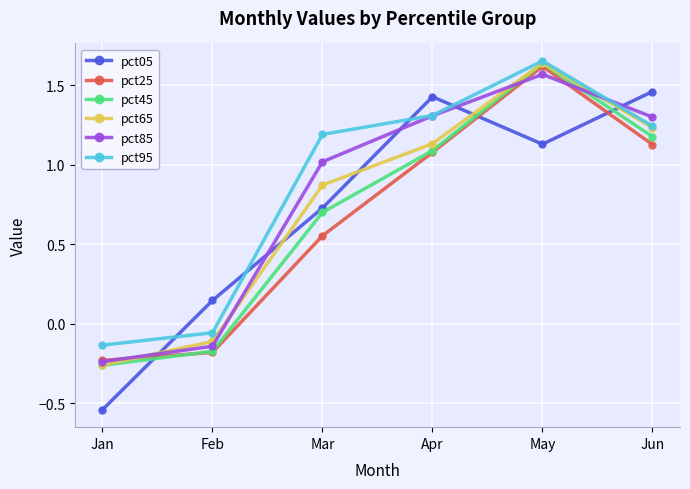

Is the value of pct05 at Jan greater than the value of pct65 at Jan?

No